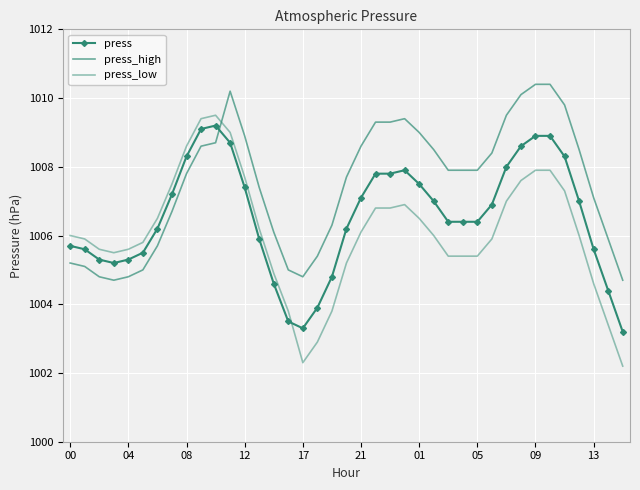

Reading left to right, what are all the values shown in this chart?

press: 1005.7	1005.6	1005.3	1005.2	1005.3	1005.5	1006.2	1007.2	1008.3	1009.1	1009.2	1008.7	1007.4	1005.9	1004.6	1003.5	1003.3	1003.9	1004.8	1006.2	1007.1	1007.8	1007.8	1007.9	1007.5	1007.0	1006.4	1006.4	1006.4	1006.9	1008.0	1008.6	1008.9	1008.9	1008.3	1007.0	1005.6	1004.4	1003.2
press_high: 1005.2	1005.1	1004.8	1004.7	1004.8	1005.0	1005.7	1006.7	1007.8	1008.6	1008.7	1010.2	1008.9	1007.4	1006.1	1005.0	1004.8	1005.4	1006.3	1007.7	1008.6	1009.3	1009.3	1009.4	1009.0	1008.5	1007.9	1007.9	1007.9	1008.4	1009.5	1010.1	1010.4	1010.4	1009.8	1008.5	1007.1	1005.9	1004.7
press_low: 1006.0	1005.9	1005.6	1005.5	1005.6	1005.8	1006.5	1007.5	1008.6	1009.4	1009.5	1009.0	1007.7	1006.2	1004.9	1003.8	1002.3	1002.9	1003.8	1005.2	1006.1	1006.8	1006.8	1006.9	1006.5	1006.0	1005.4	1005.4	1005.4	1005.9	1007.0	1007.6	1007.9	1007.9	1007.3	1006.0	1004.6	1003.4	1002.2